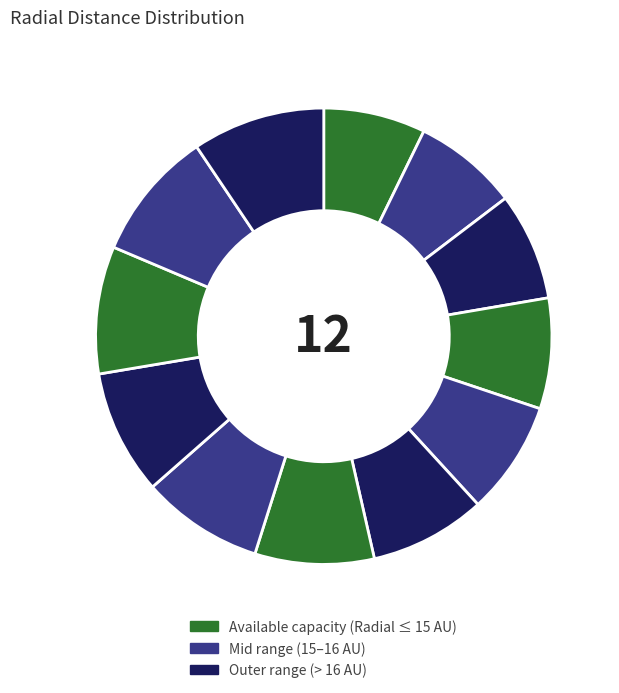

How many slices are in this pie chart?

12